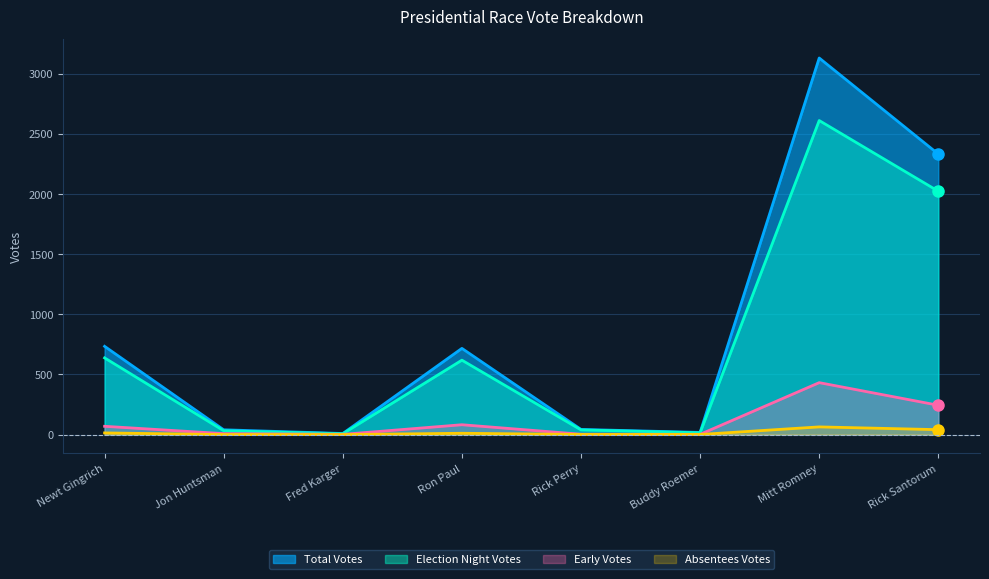

List the labels in order of Early Votes value, largest first.

Mitt Romney, Rick Santorum, Ron Paul, Newt Gingrich, Jon Huntsman, Rick Perry, Fred Karger, Buddy Roemer